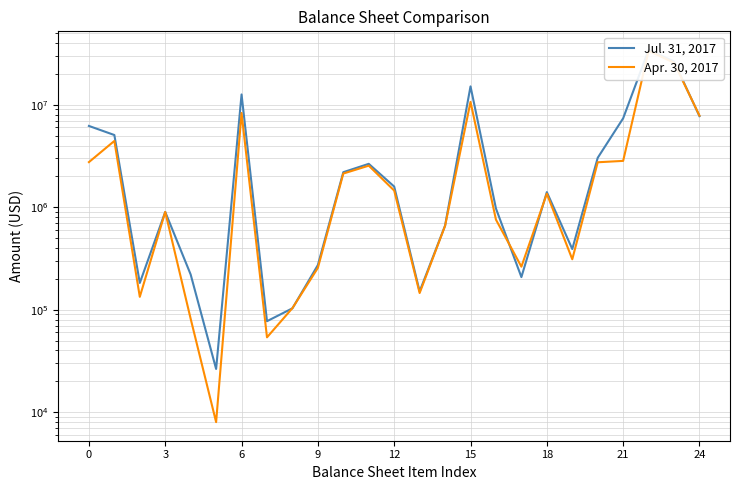

What is the greatest value displayed?

34274231